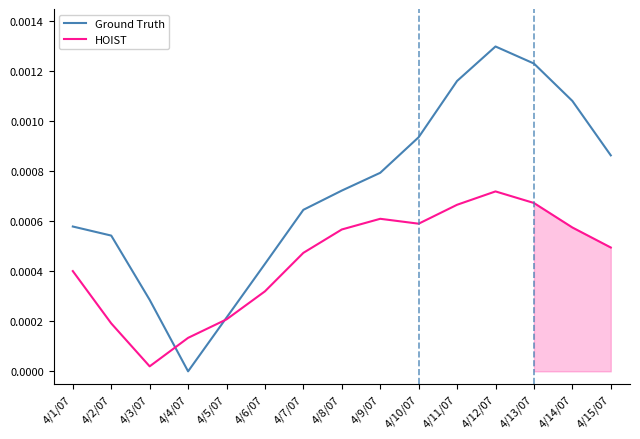

Which has a higher value, 4/1/07 or 4/14/07?

4/14/07